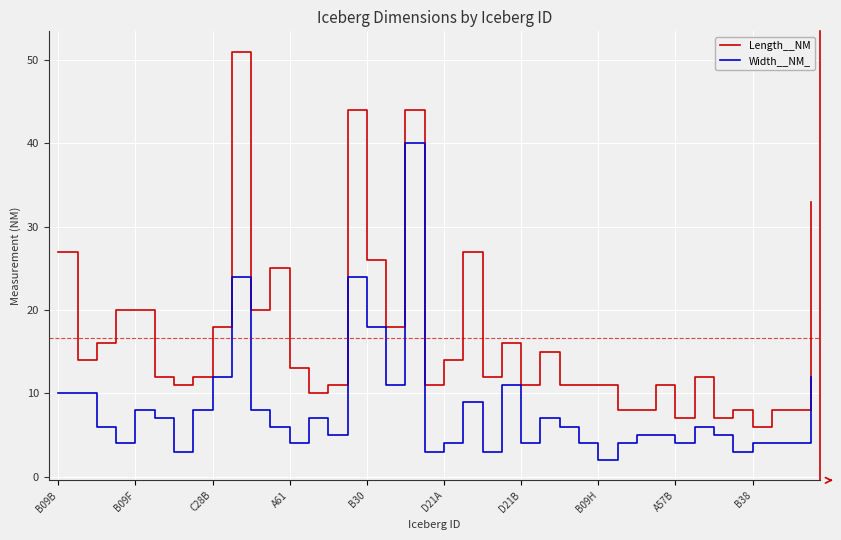

How many distinct data groups are displayed?

2